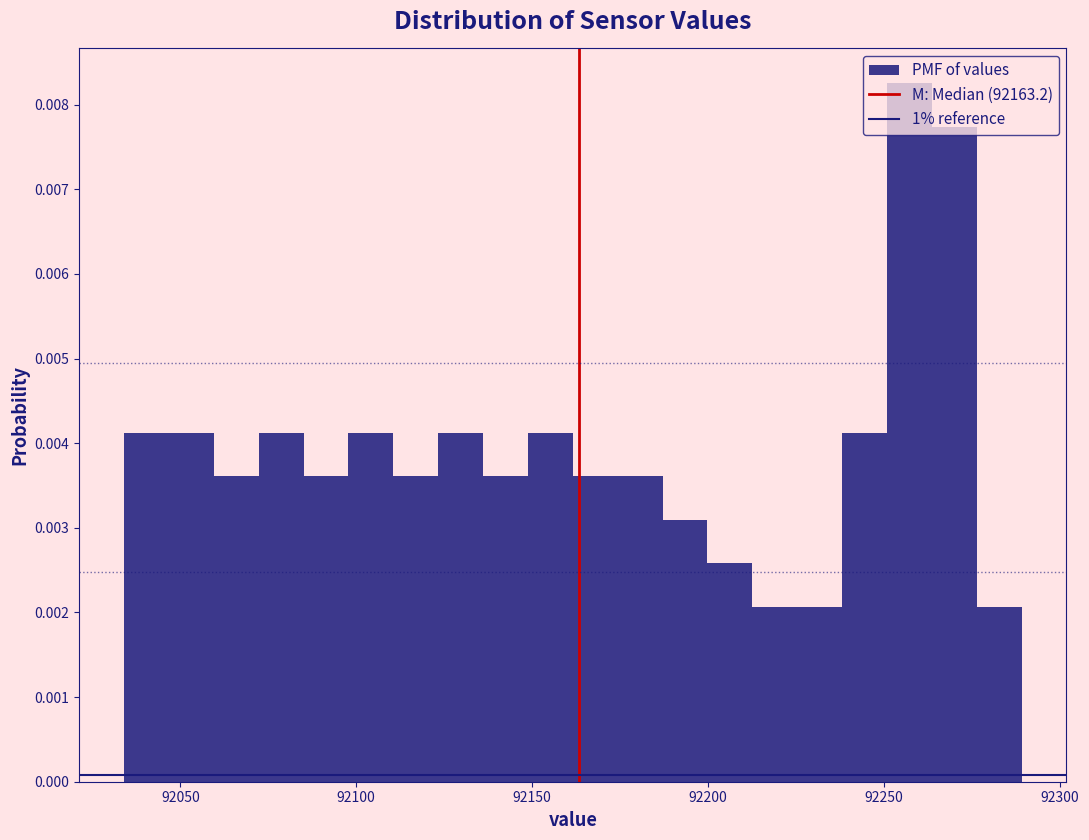

Around what value on the x-axis is the tallest bar? Give the approximate position of its centre, as read against the axis.

92255